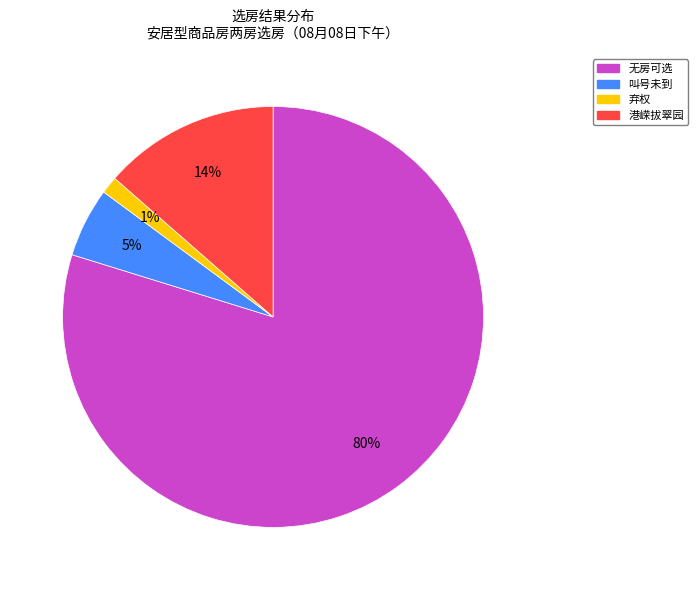

Rank the categories by value from highest to lowest.

无房可选, 港嵘拔翠园, 叫号未到, 弃权